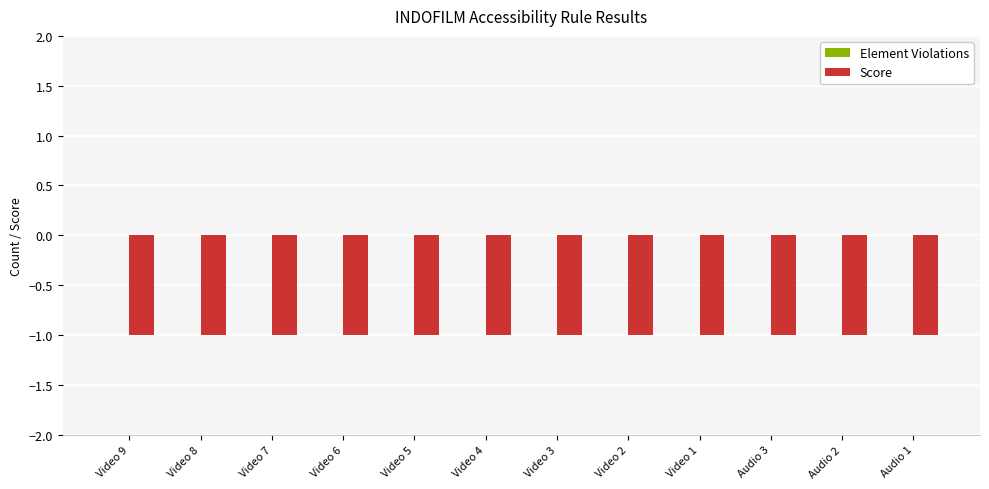

What is the label of the 10th bar from the right?

Video 7